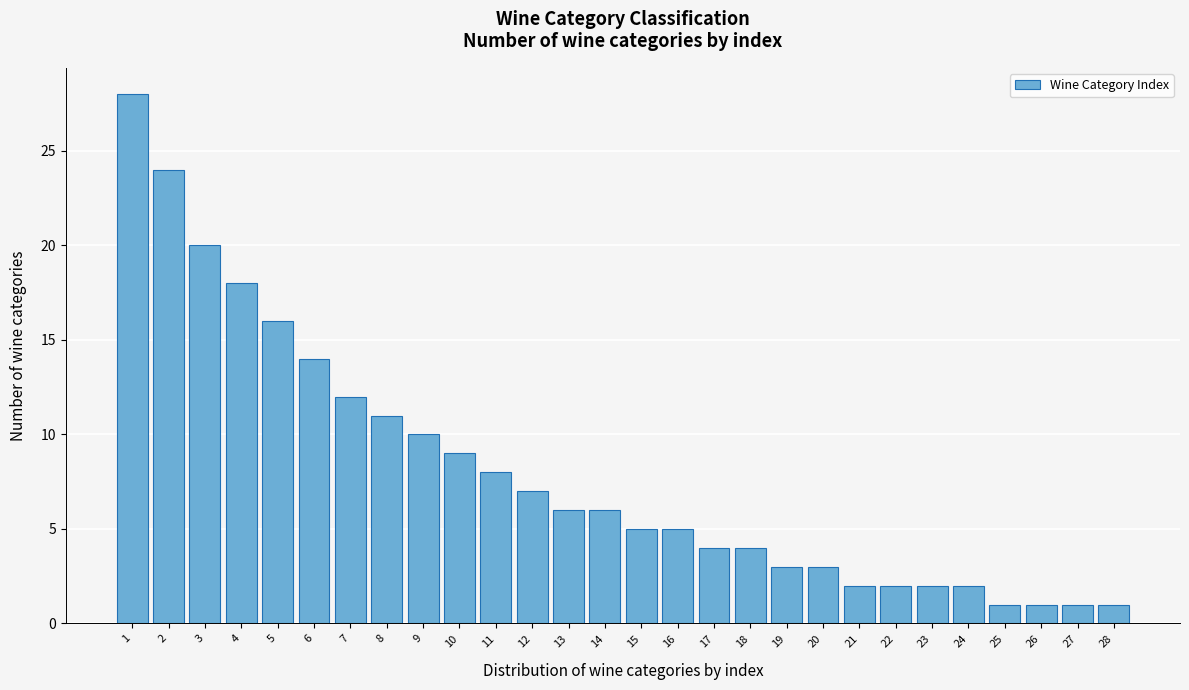

Reading left to right, extract all data points from this chart.

1=28	2=24	3=20	4=18	5=16	6=14	7=12	8=11	9=10	10=9	11=8	12=7	13=6	14=6	15=5	16=5	17=4	18=4	19=3	20=3	21=2	22=2	23=2	24=2	25=1	26=1	27=1	28=1